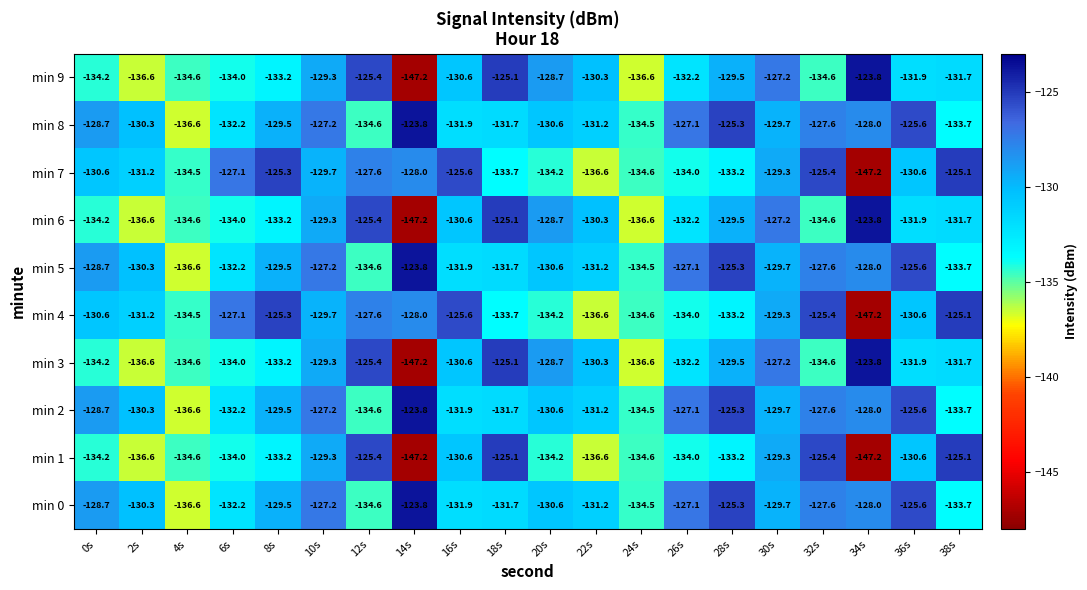

What is the difference between the second highest and second lowest values in the min 3 series?

11.5